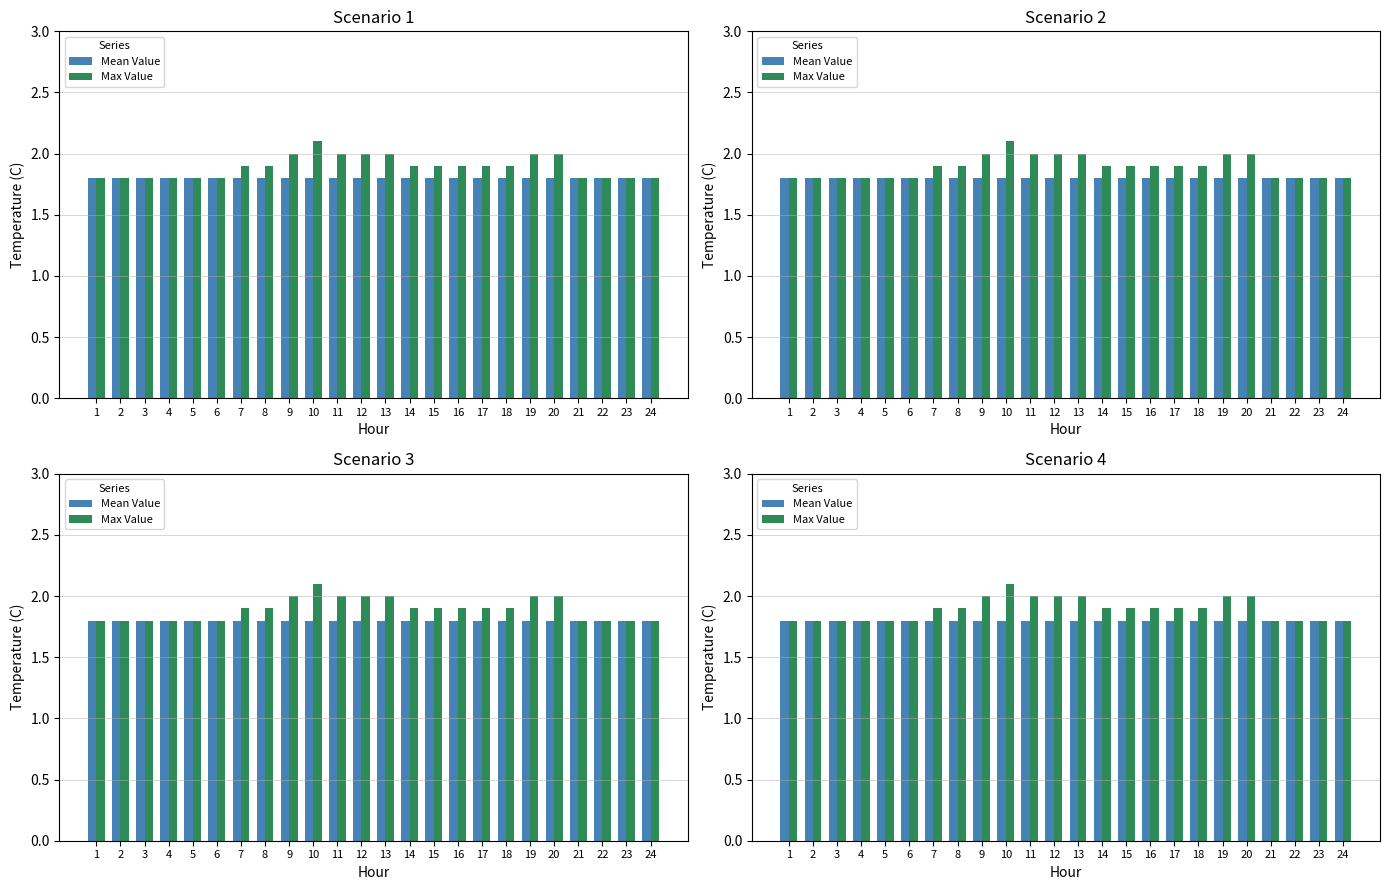

At which category is the sum across all series the highest?

10